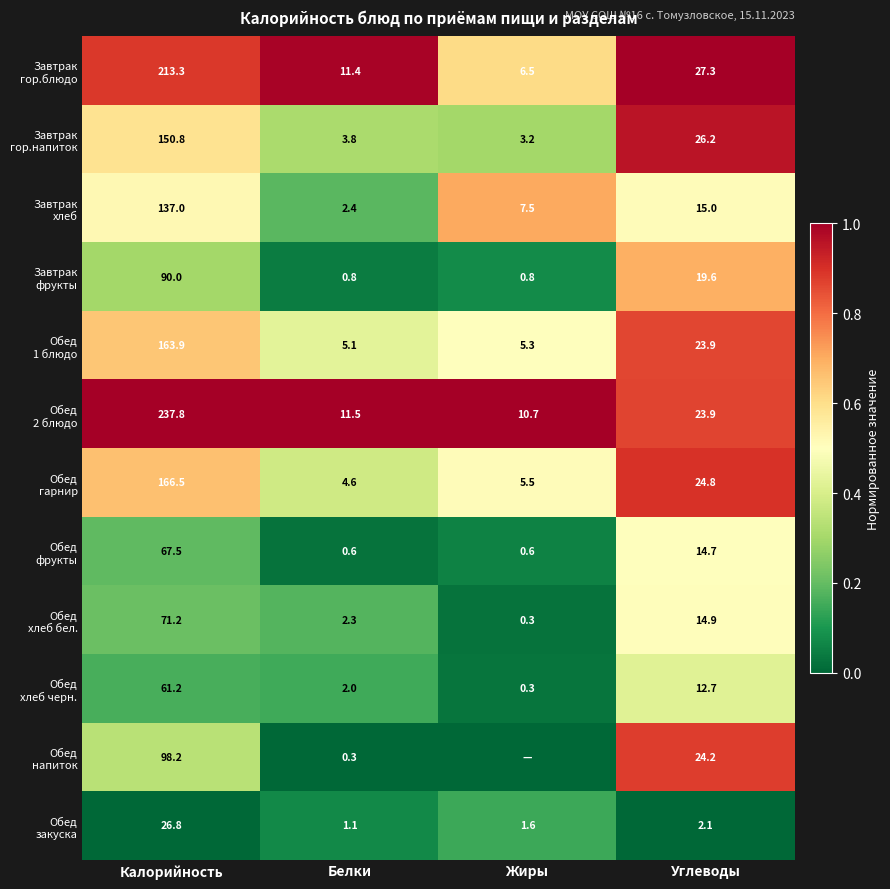

What is the total value across all series at Углеводы?

229.3